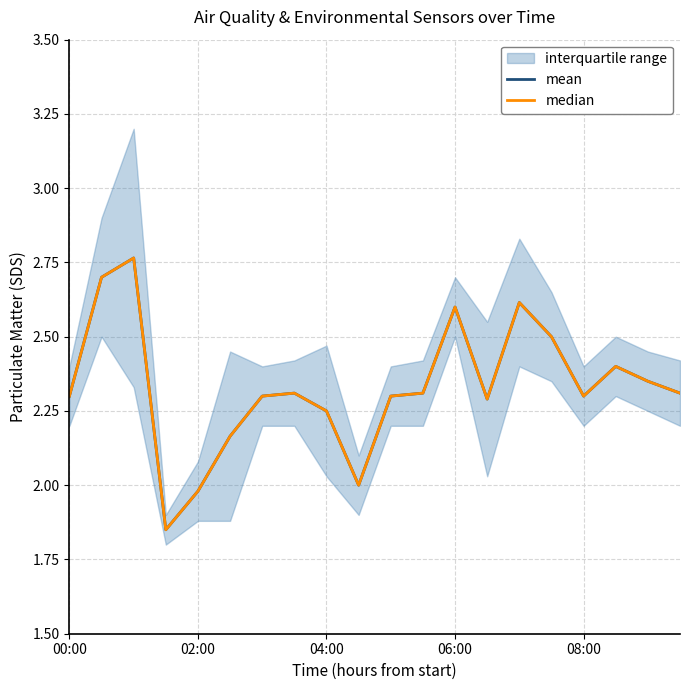

Which series has the largest total across all categories?

mean